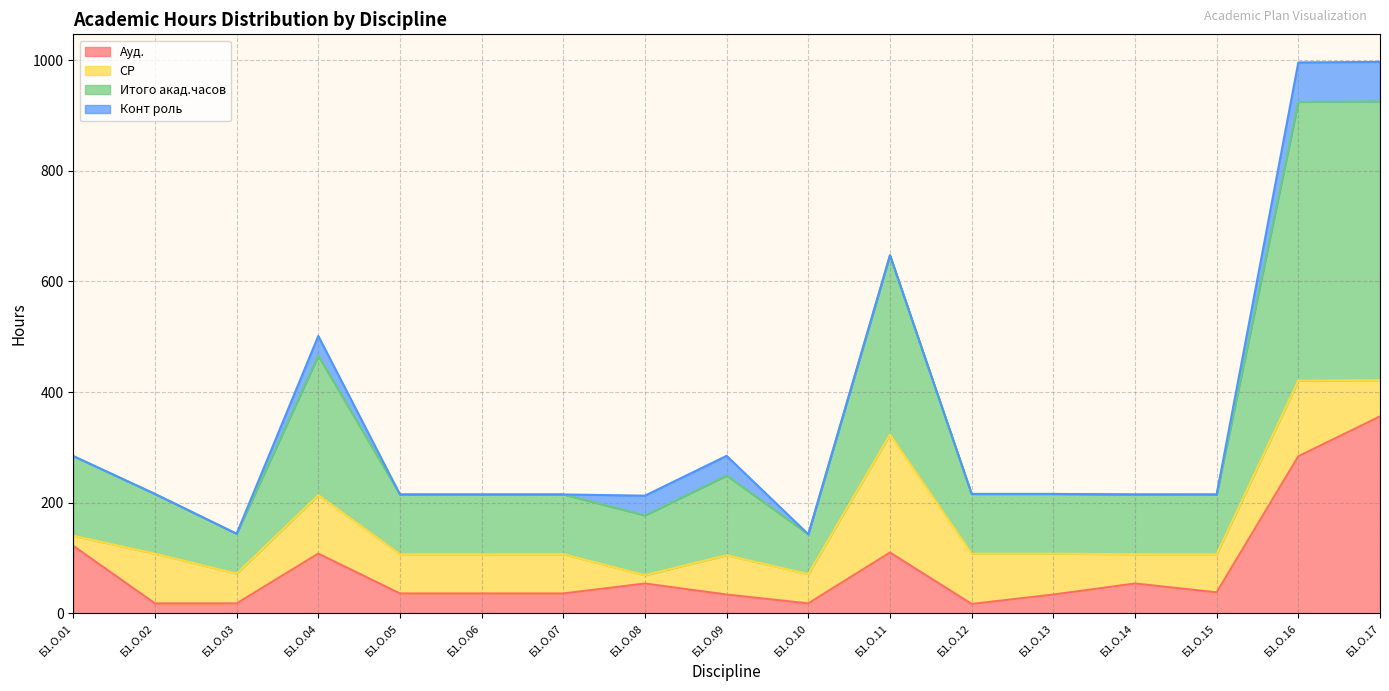

What is the total value across all series at Б1.О.14?

215.0